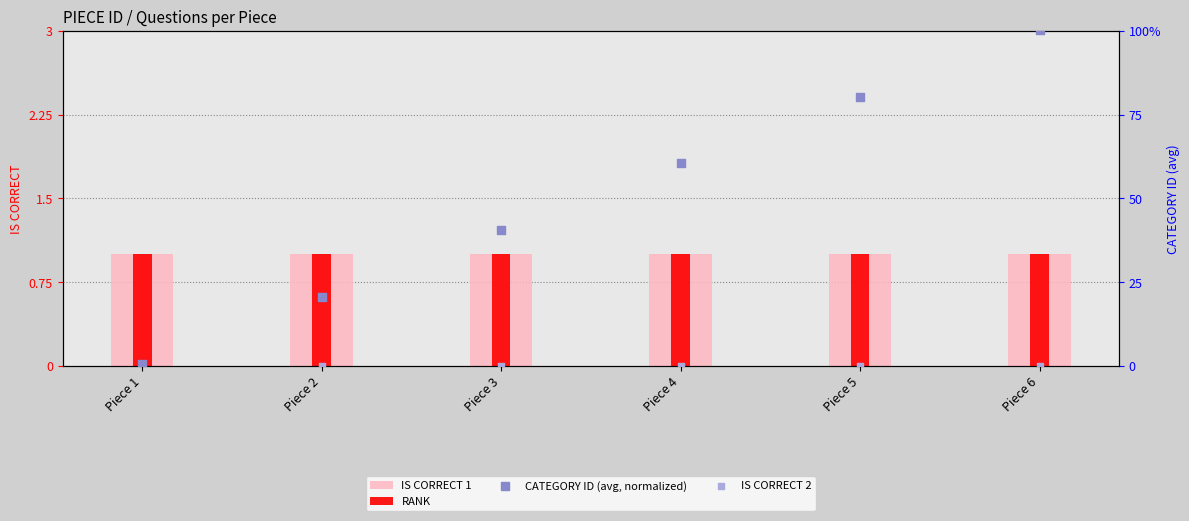

Which series reaches the minimum Y coordinate?

IS CORRECT 2